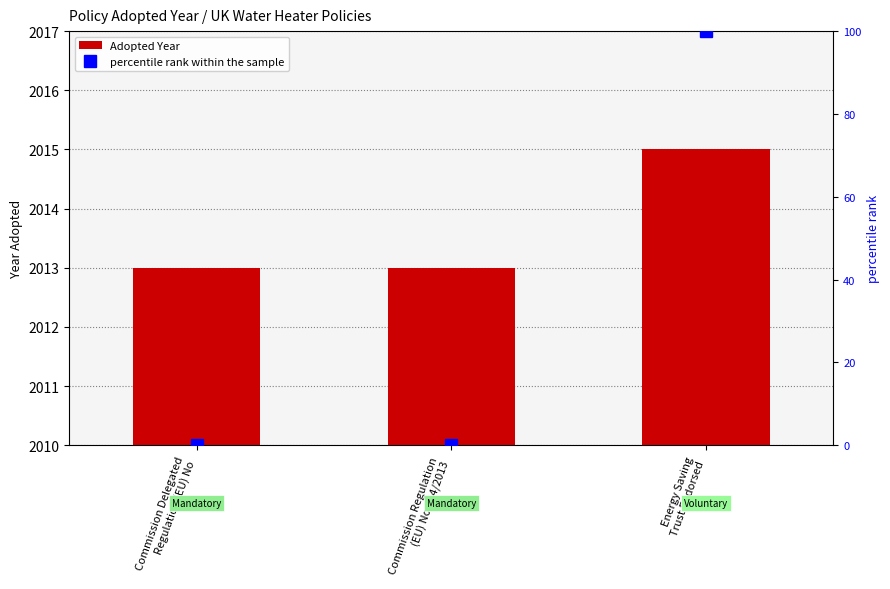

What is the difference between the maximum and minimum values in the percentile rank within the sample series?

100